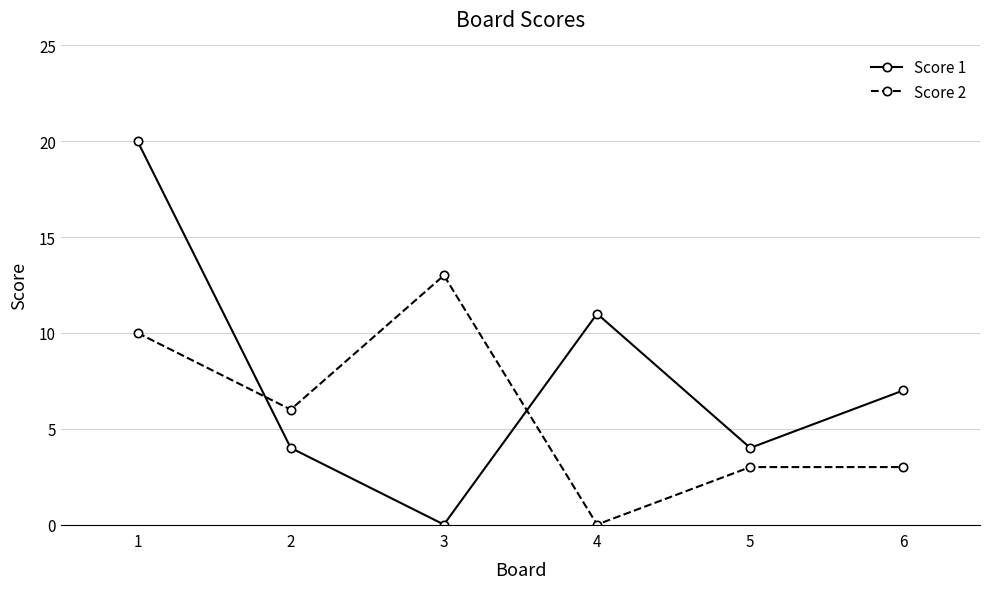

Where does the Score 1 series first go above 7?

1